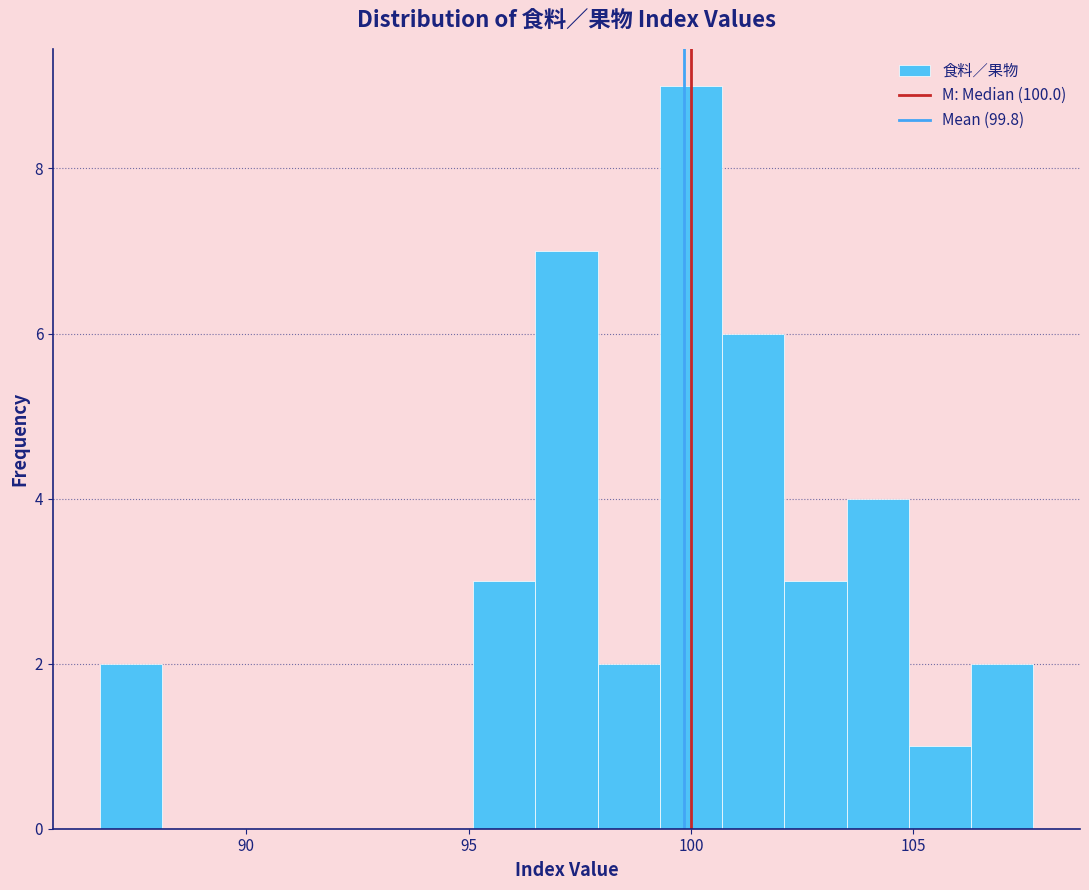

Around what value on the x-axis is the tallest bar? Give the approximate position of its centre, as read against the axis.

100.0